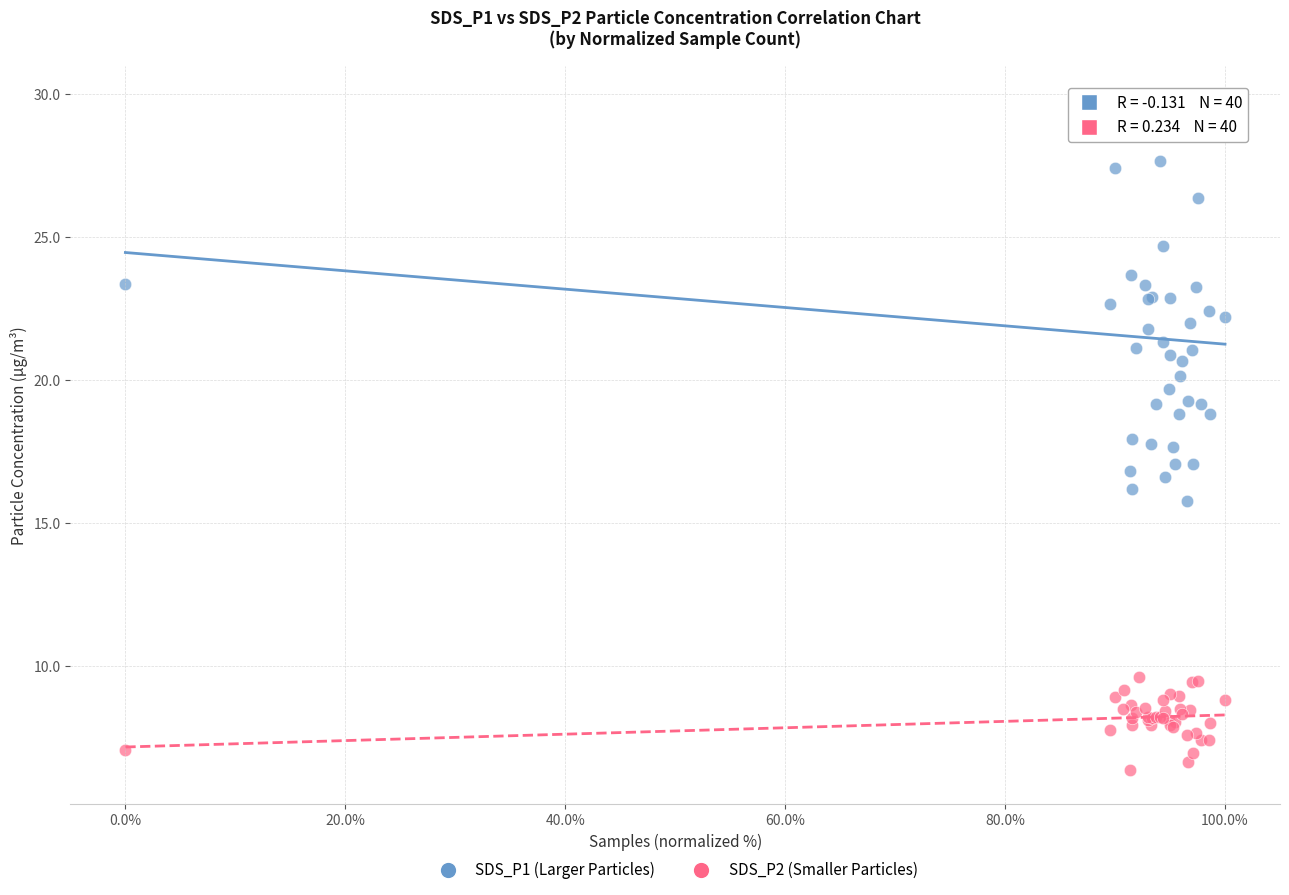

What is the X range (max minus min) for the scatter plot?

100.0